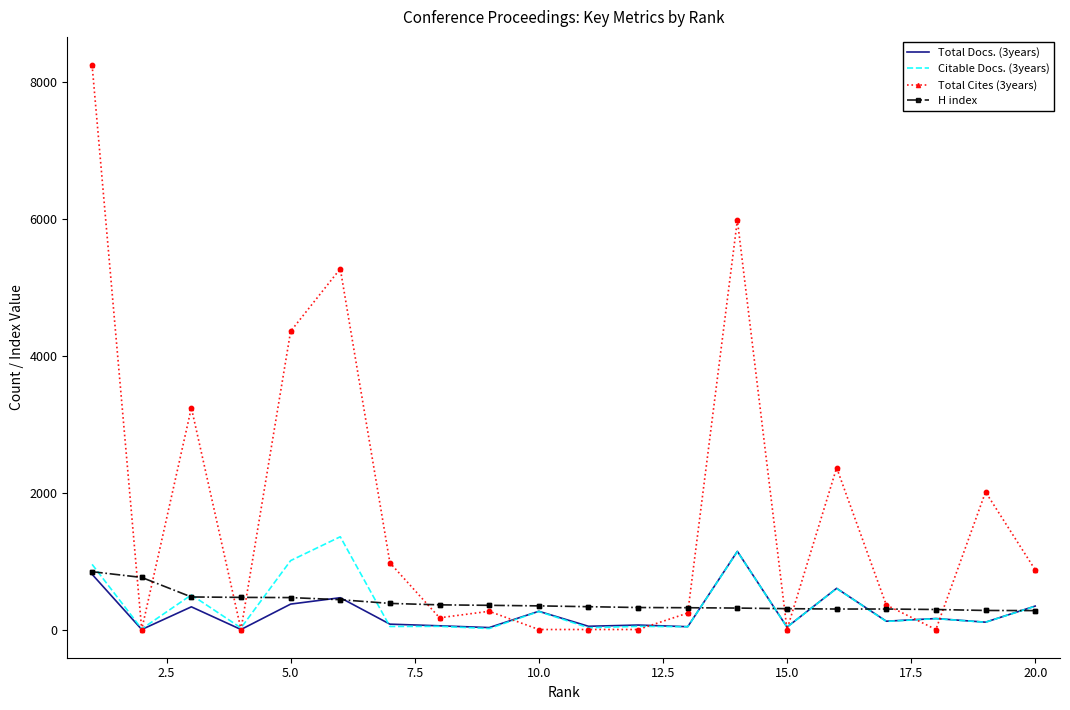

Which series has the widest spread of values?

Total Cites (3years)